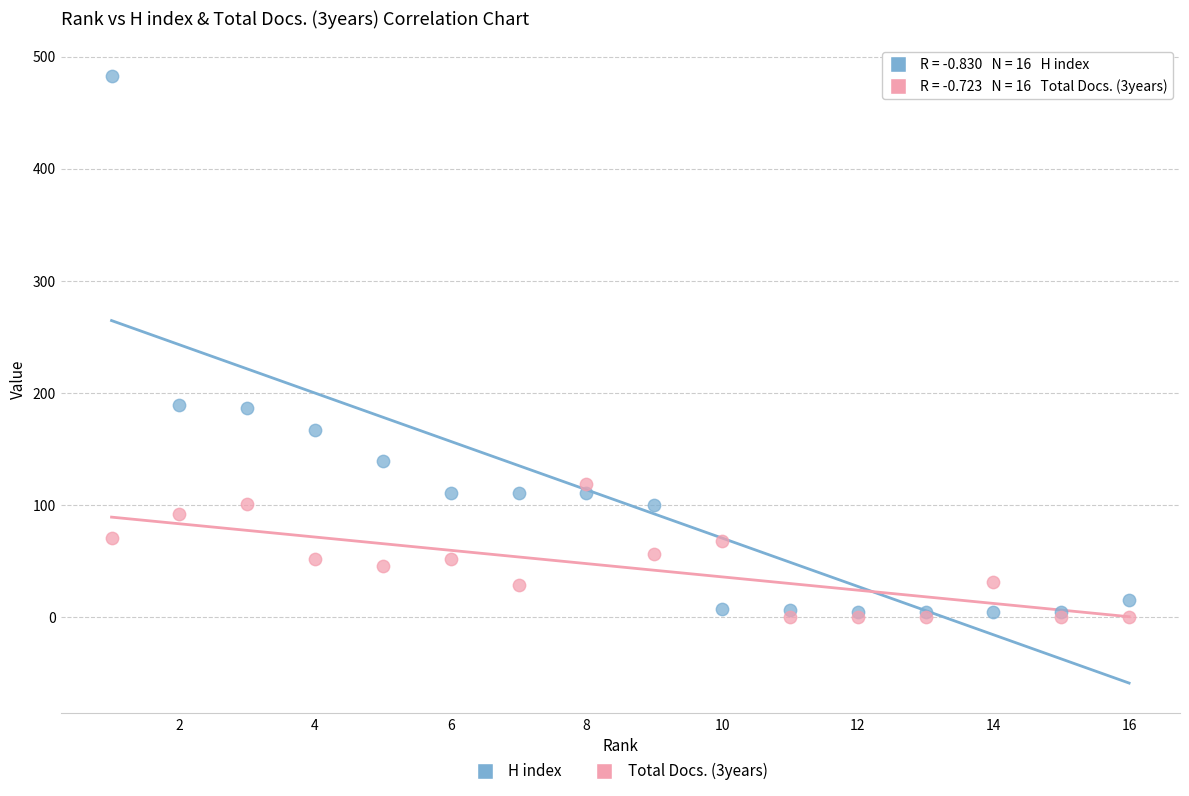

Which series contains the highest Y value?

H index